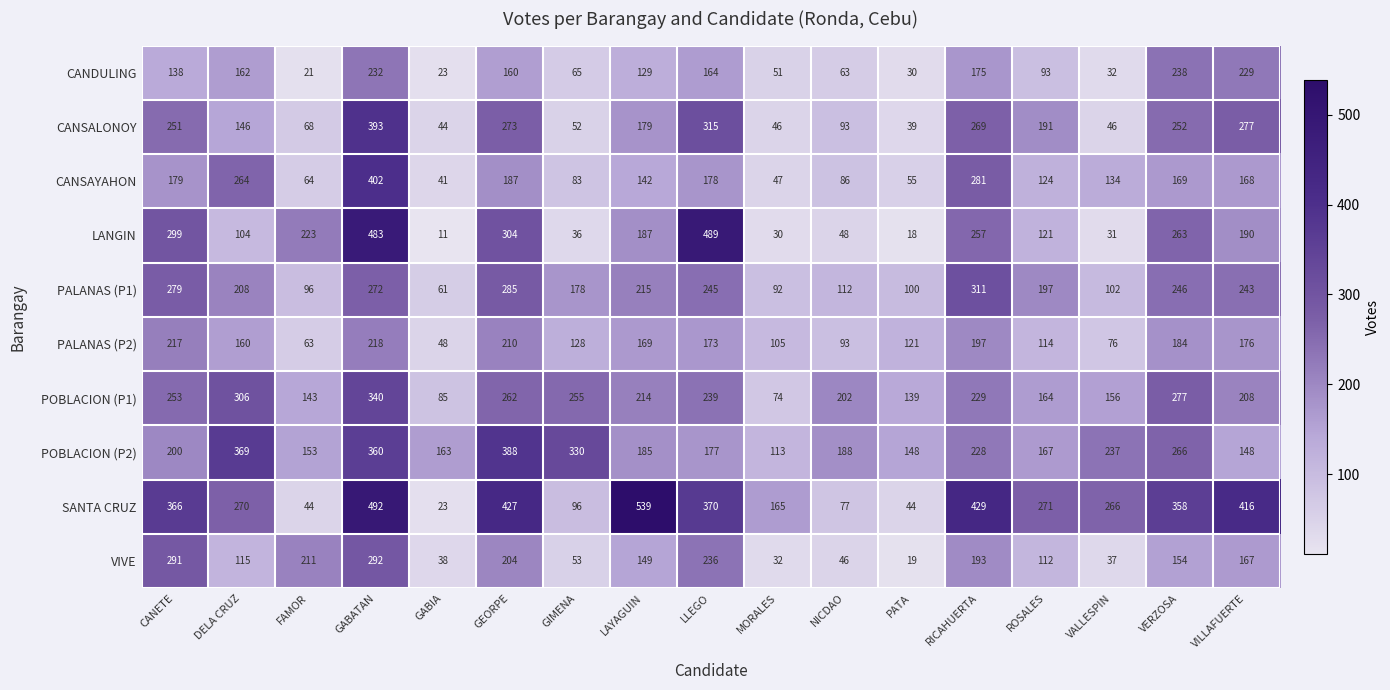

What is the difference between the maximum and minimum values in the SANTA CRUZ series?

516